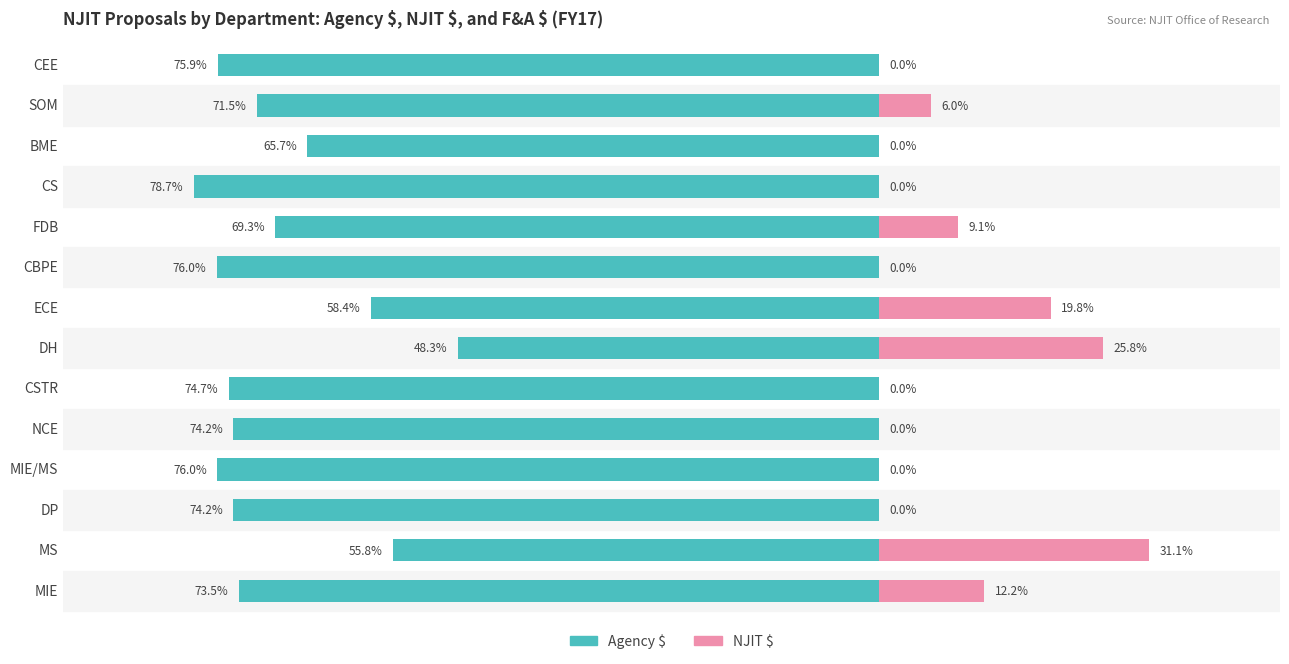

How many bars are there in total?

28